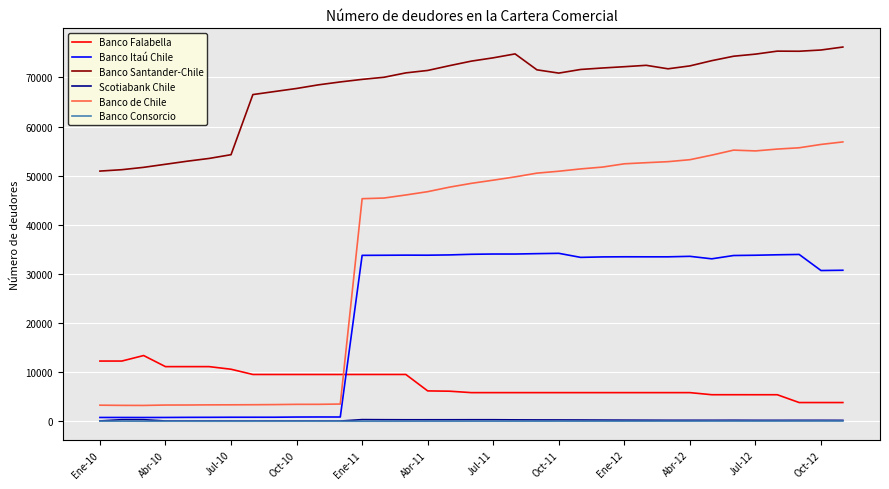

Which series has the largest range (max minus min)?

Banco de Chile